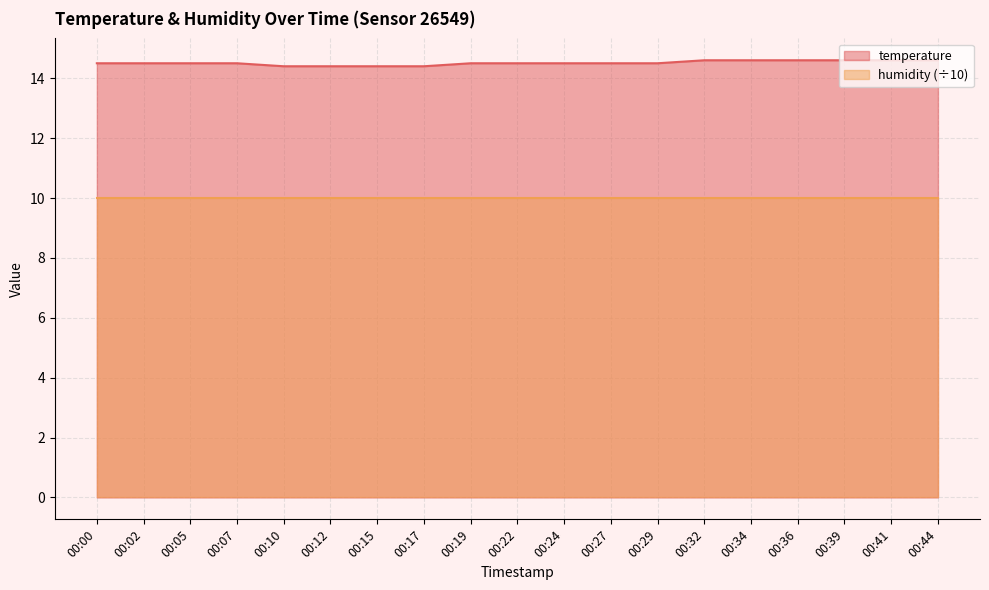

Approximately how many times larger is the value at 00:17 compared to 00:29?

1.0